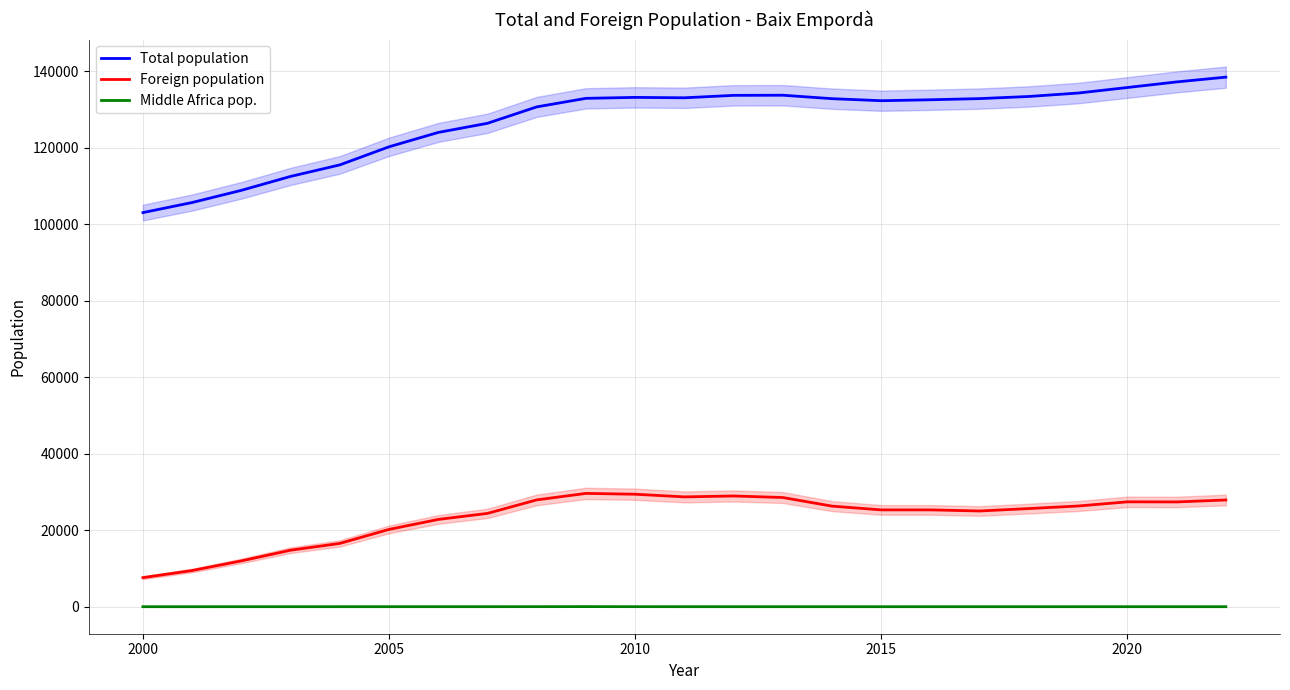

Is the value of Middle Africa pop. at 2005 greater than the value of Total population at 2005?

No